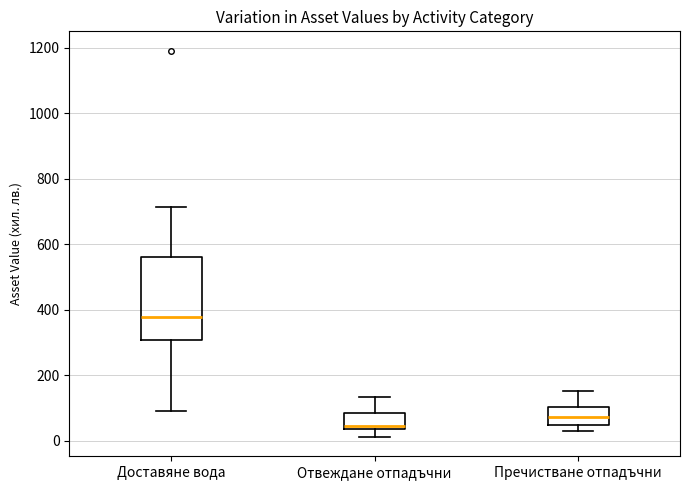

Comparing the boxes themselves (not the whiskers), which one is the tallest?

Доставяне вода